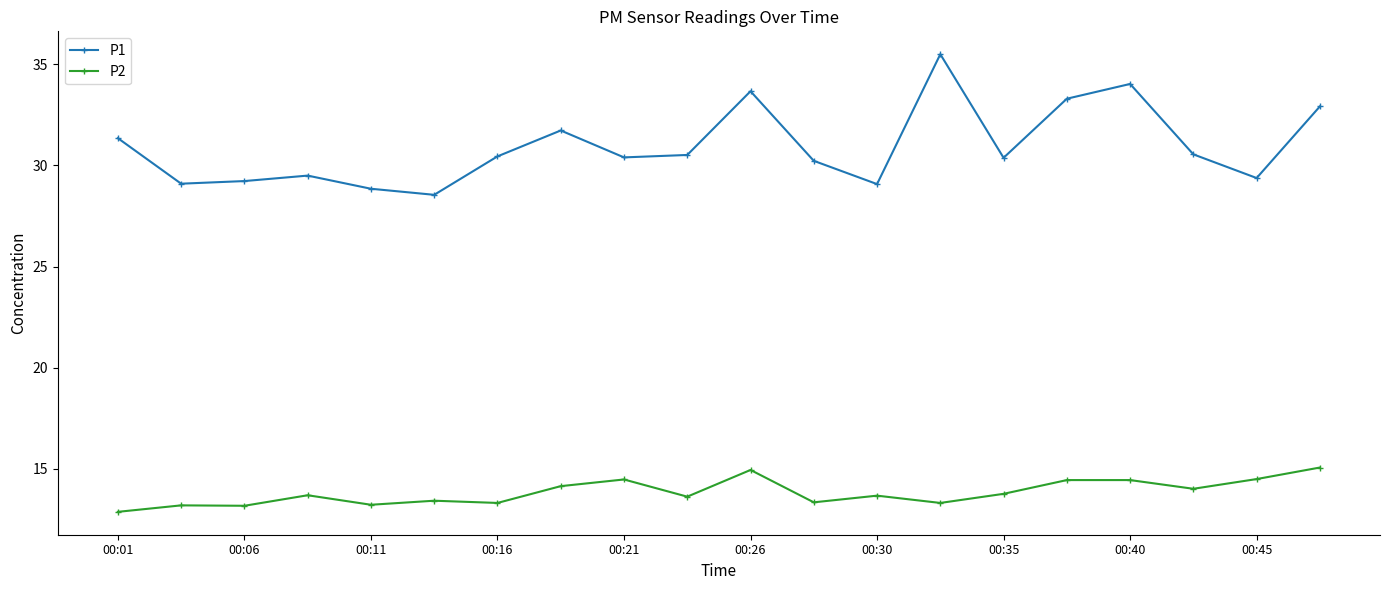

Is this an area chart (filled region under the line)?

No